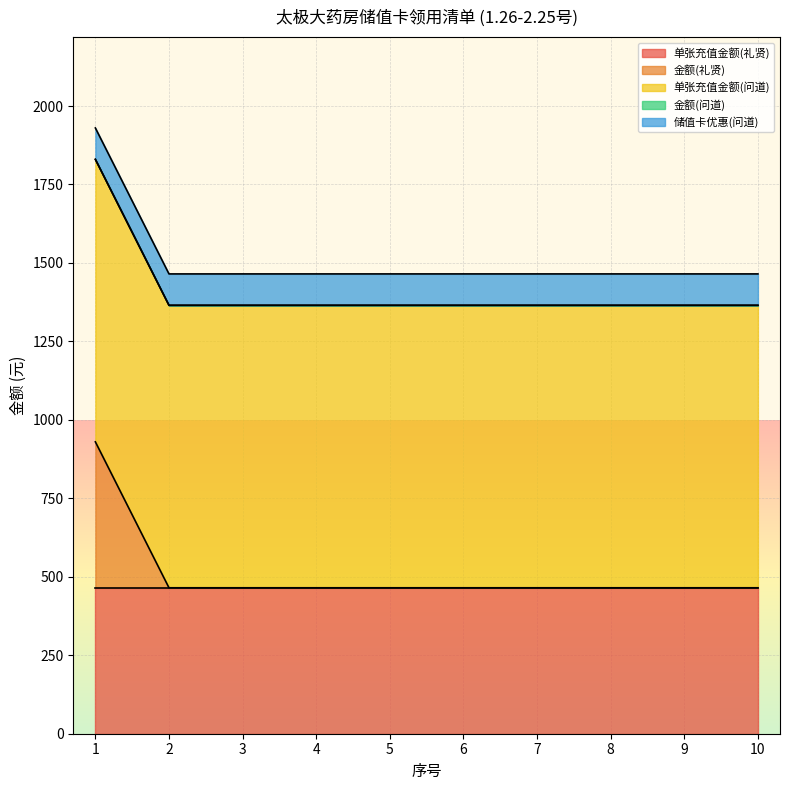

What is the greatest value displayed?

900